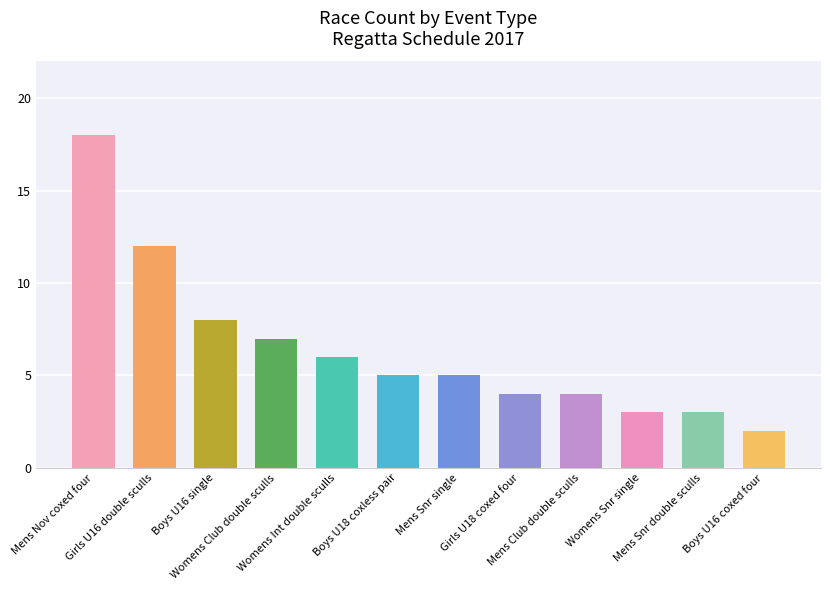

What position from the right is Girls U18 coxed four?

5